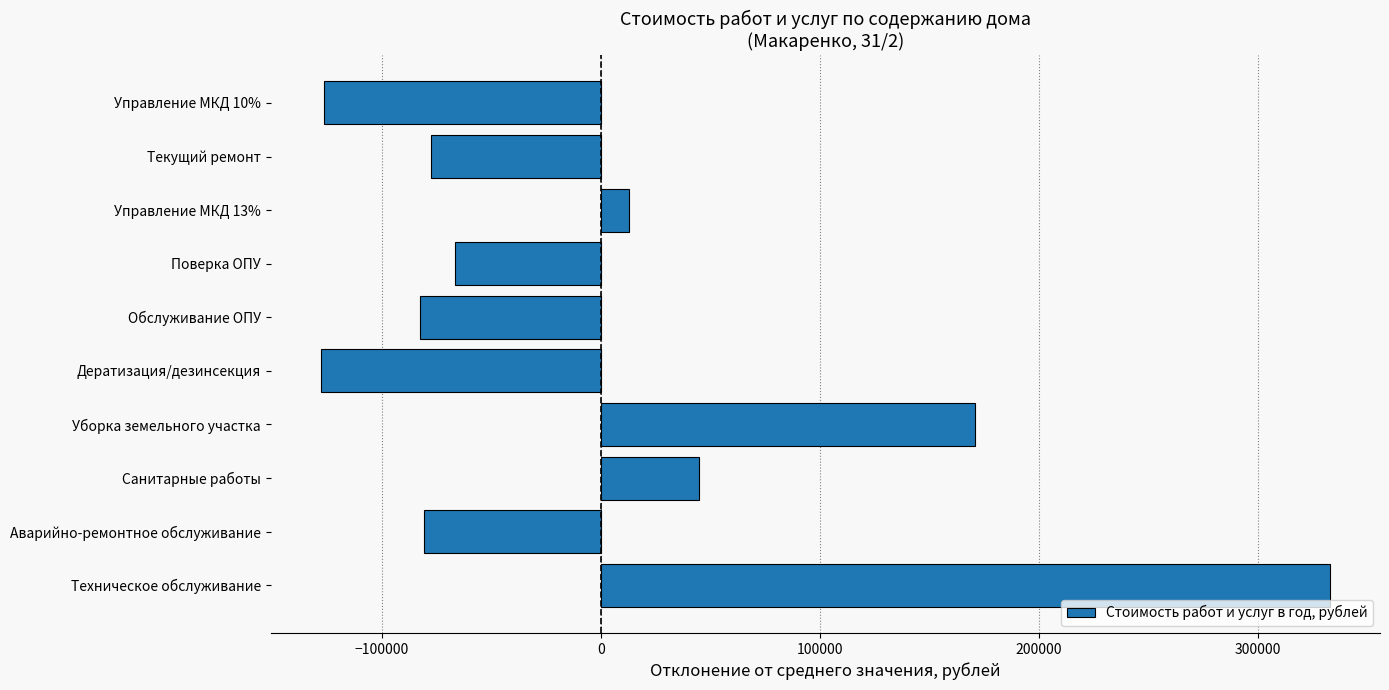

Which label corresponds to the largest value in the chart?

Техническое обслуживание